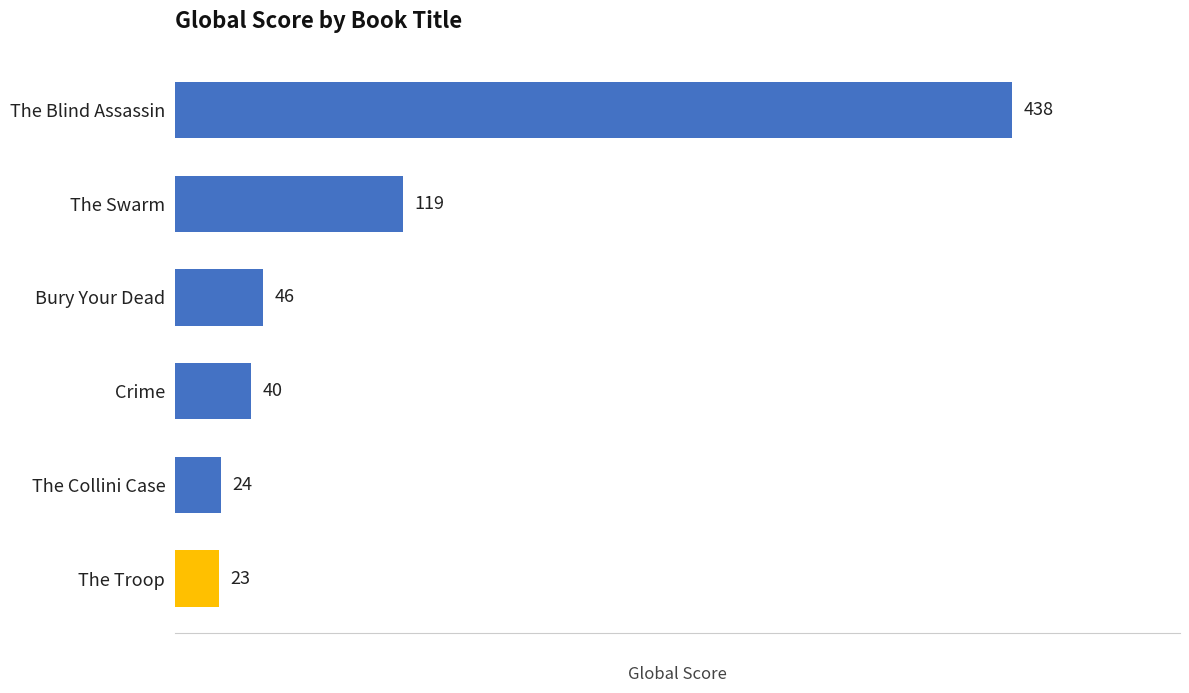

What is the average value?

115